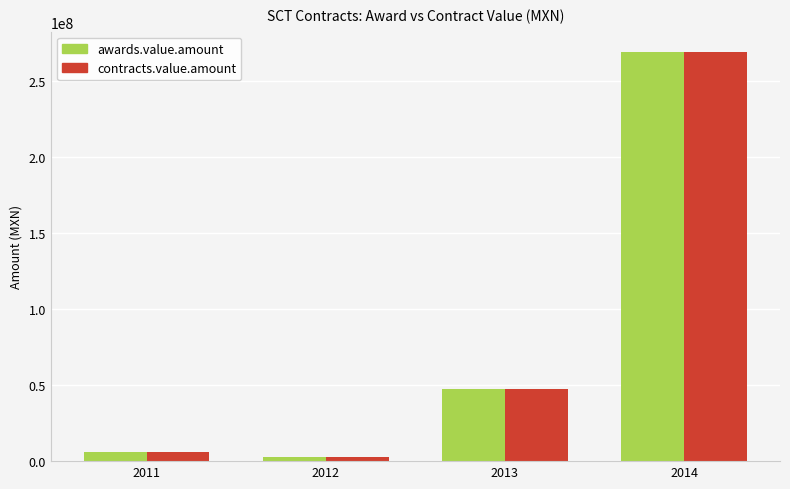

How many series are shown in this chart?

2